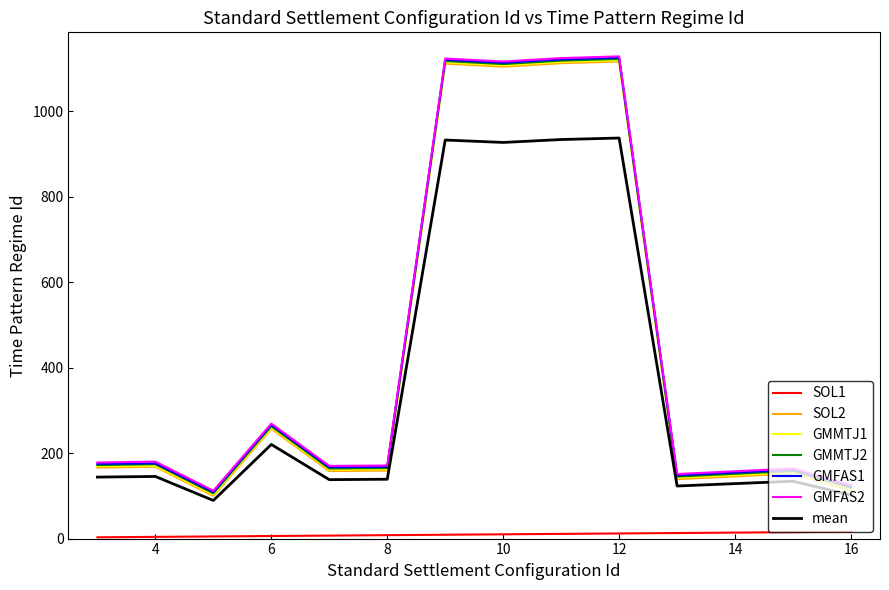

What is the highest value of the mean series?

937.0